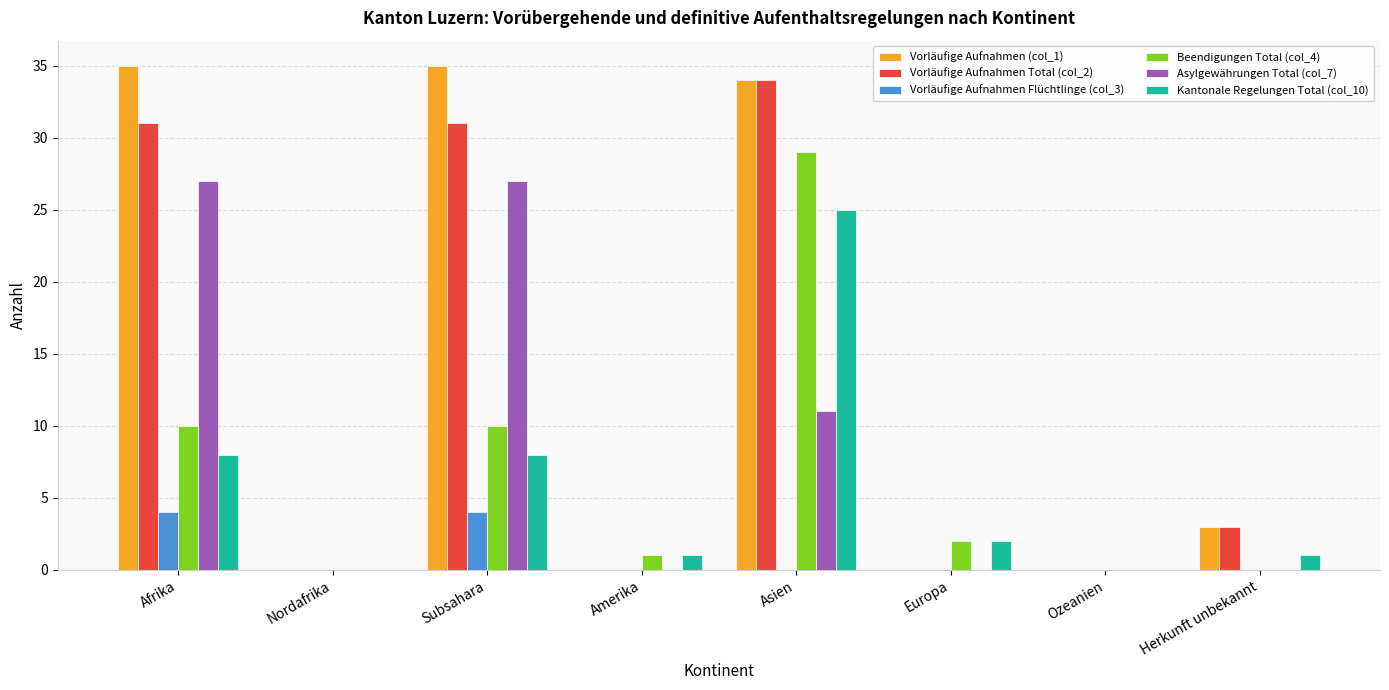

At which label is Asylgewährungen Total (col_7) closest to 13?

Asien